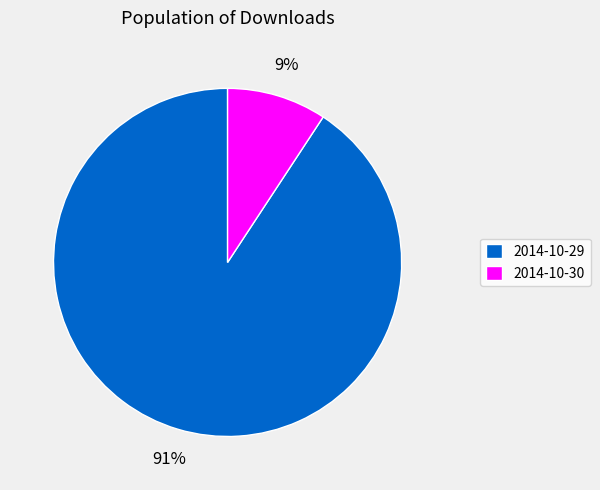

True or false: 2014-10-29 accounts for 76% of the total.

False